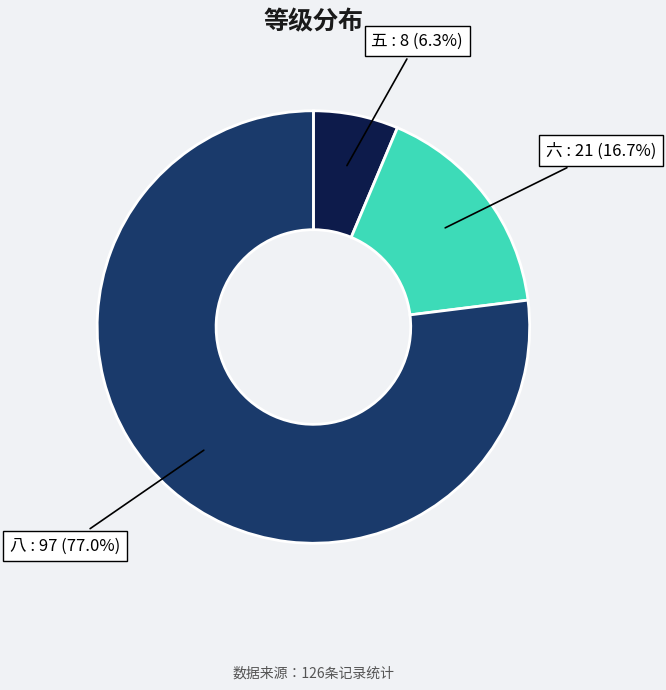

Does any single category account for the majority?

Yes